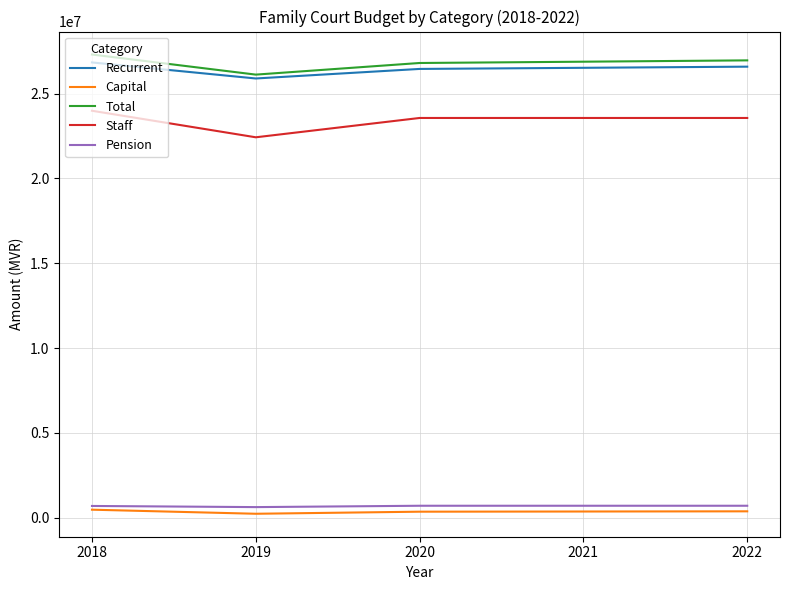

What is the difference between the maximum and minimum values in the Capital series?

240217